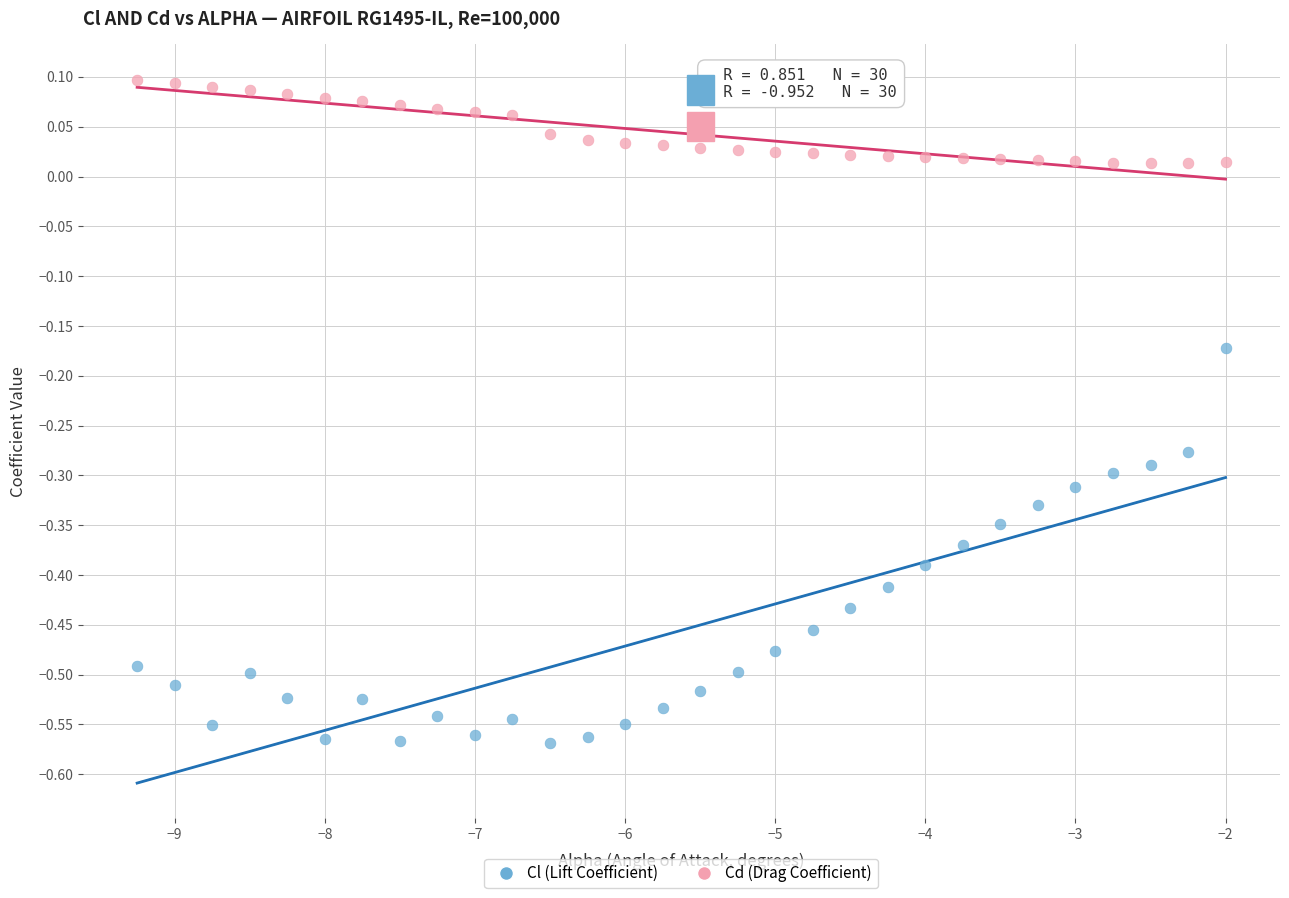

What is the X range (max minus min) for the scatter plot?

7.2